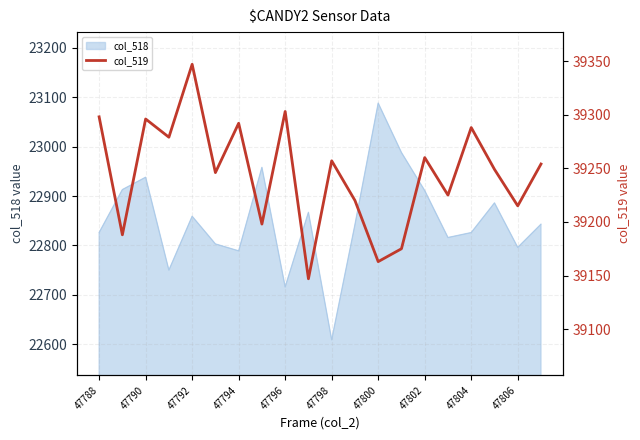

True or false: col_518 has a value of 30997 at 47802.

False